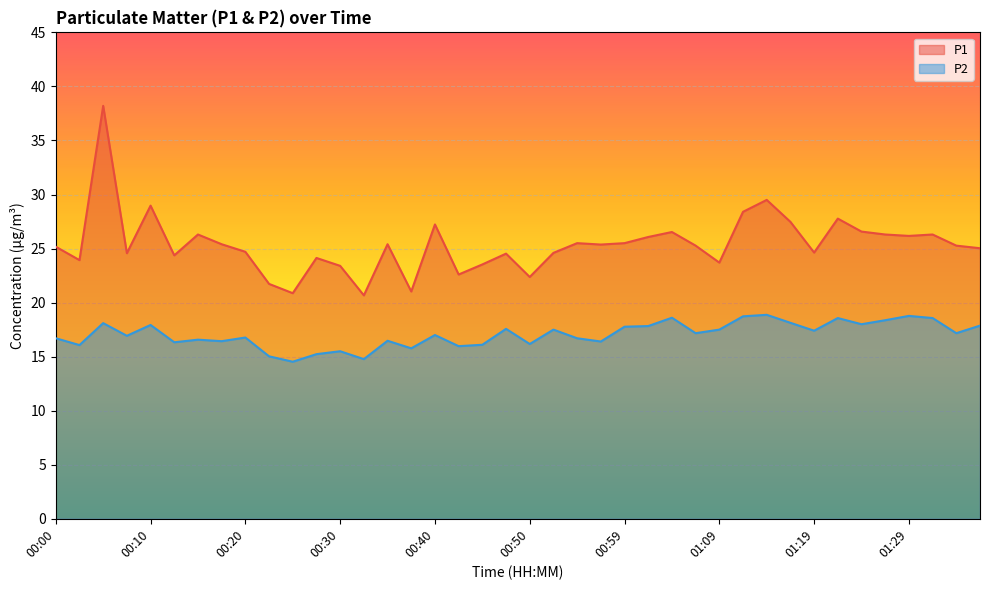

What is the average value of the P2 series?

17.0